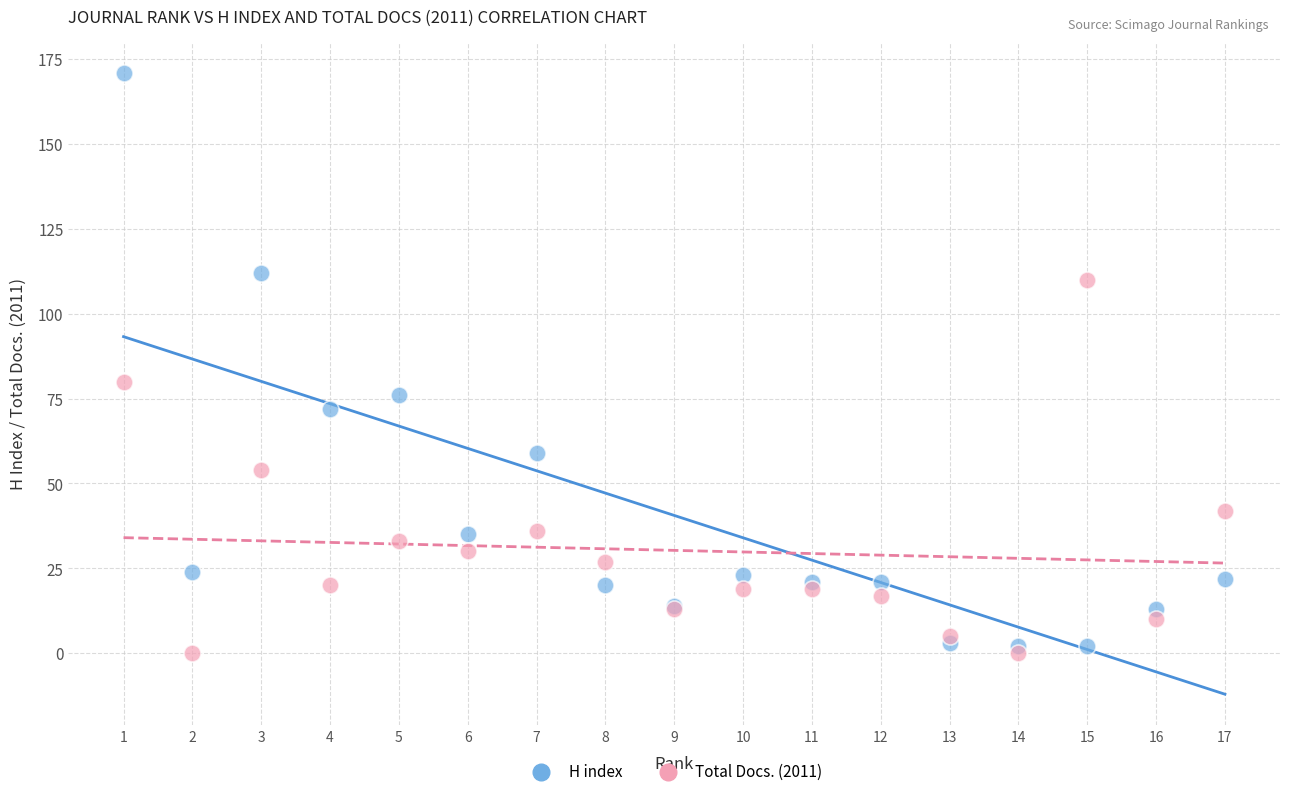

What are all the series names shown in the legend?

H index, Total Docs. (2011)